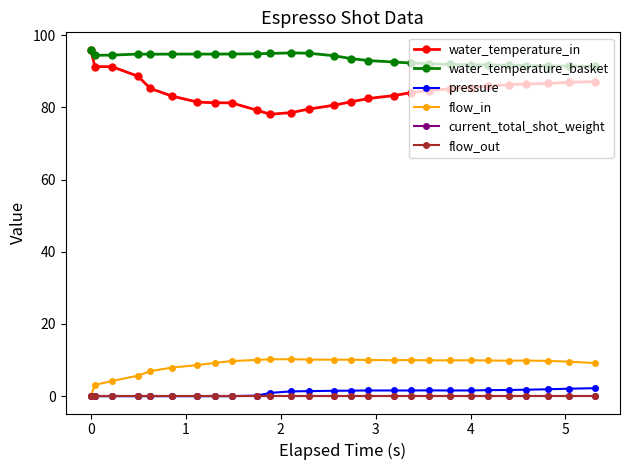

Does the chart have visible grid lines?

No